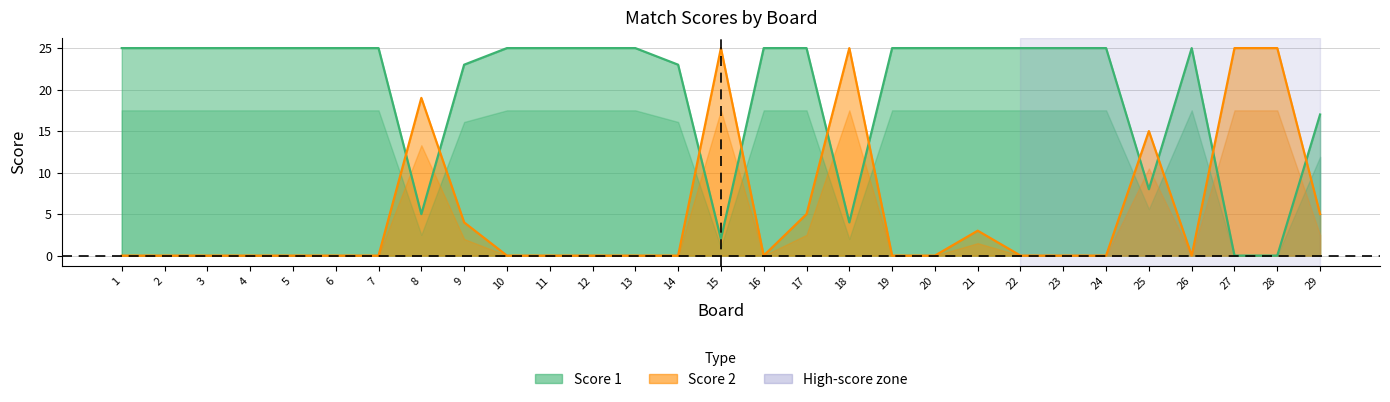

Which series has the largest total across all categories?

Score 1